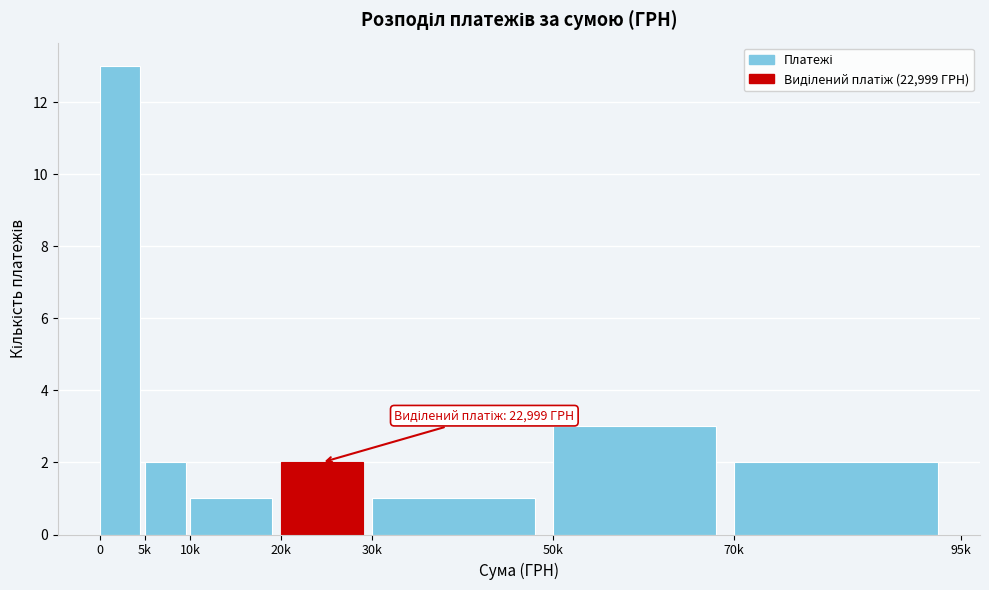

Reading right to left, transcribe all the data shown in this chart.

70k=2	50k=3	30k=1	20k=2	10k=1	5k=2	0=13